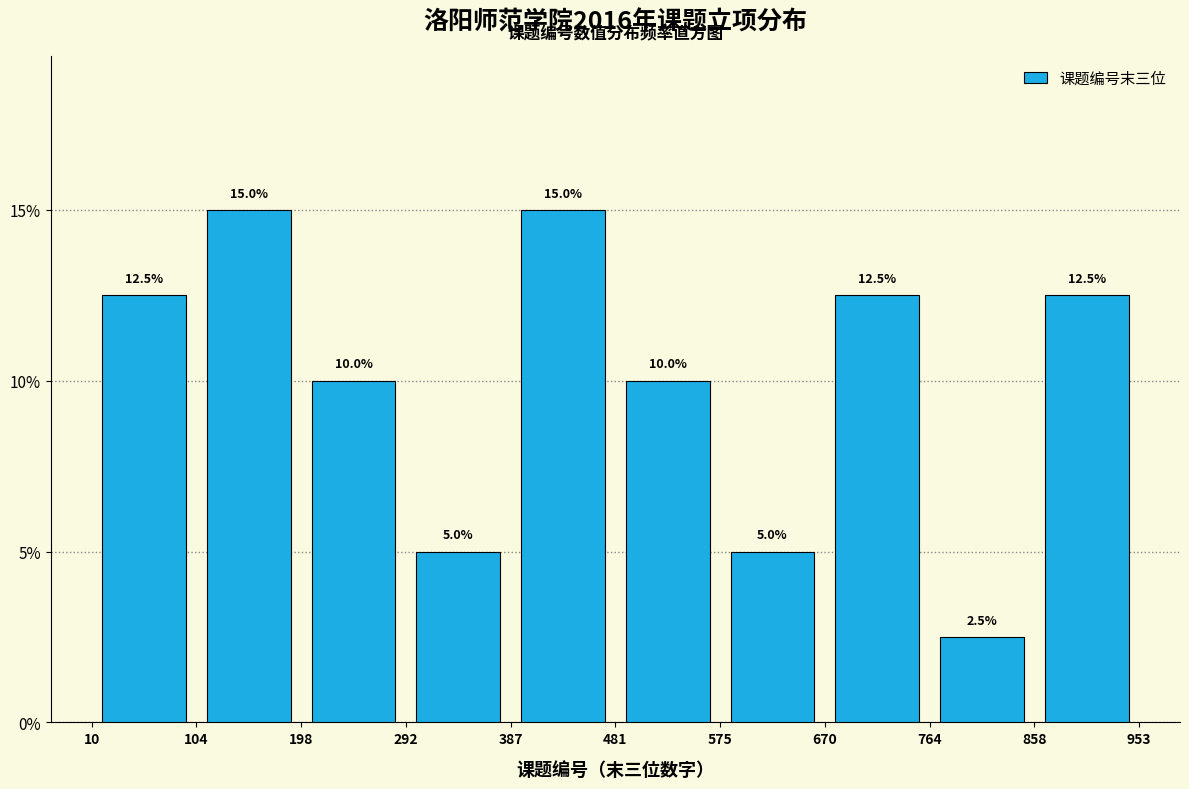

What is the height of the bar covering 575 to 670 on the x-axis?

5.0